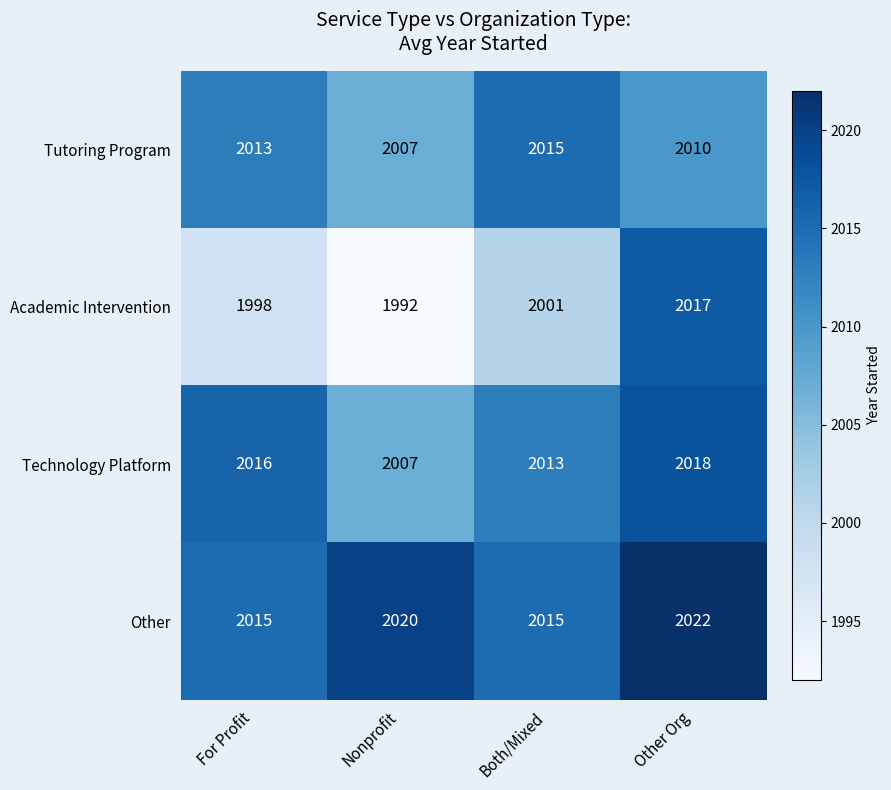

How many values in the Tutoring Program series are below 2013?

2